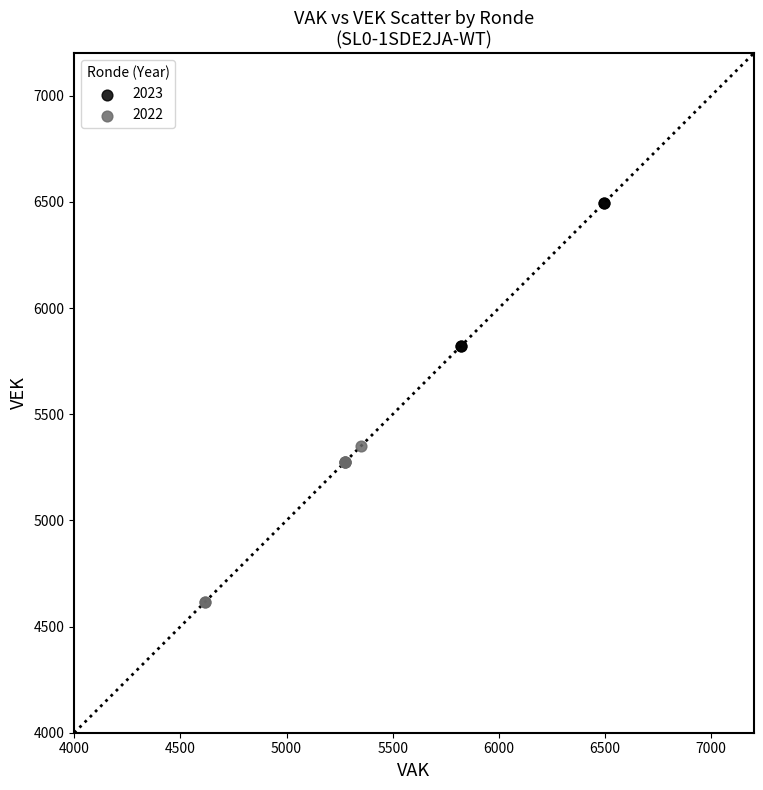

Which series reaches the maximum Y coordinate?

2023